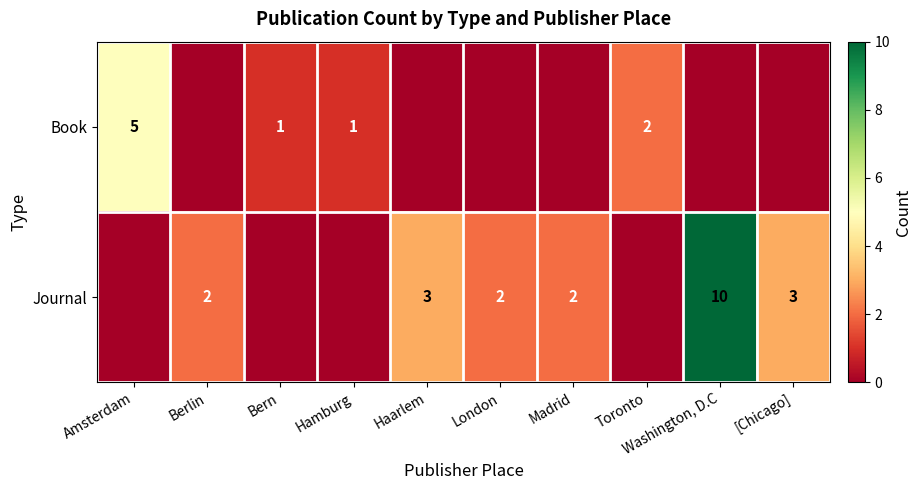

Is it true that Book equals 1 at Hamburg?

True